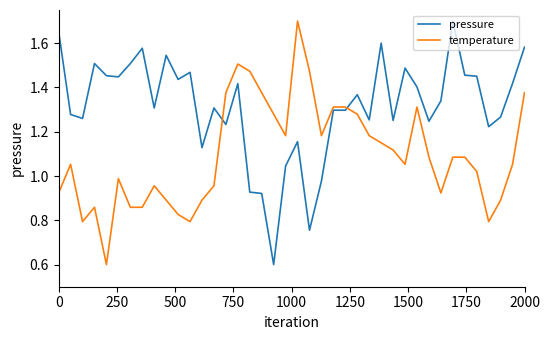

What is the smallest value displayed?

0.6